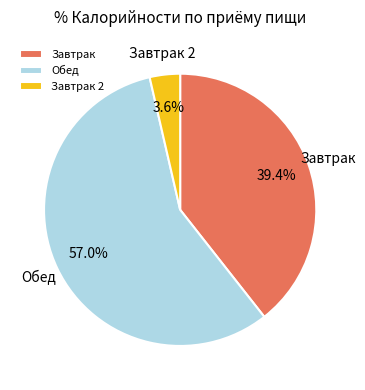

Which has a higher value, Завтрак 2 or Обед?

Обед